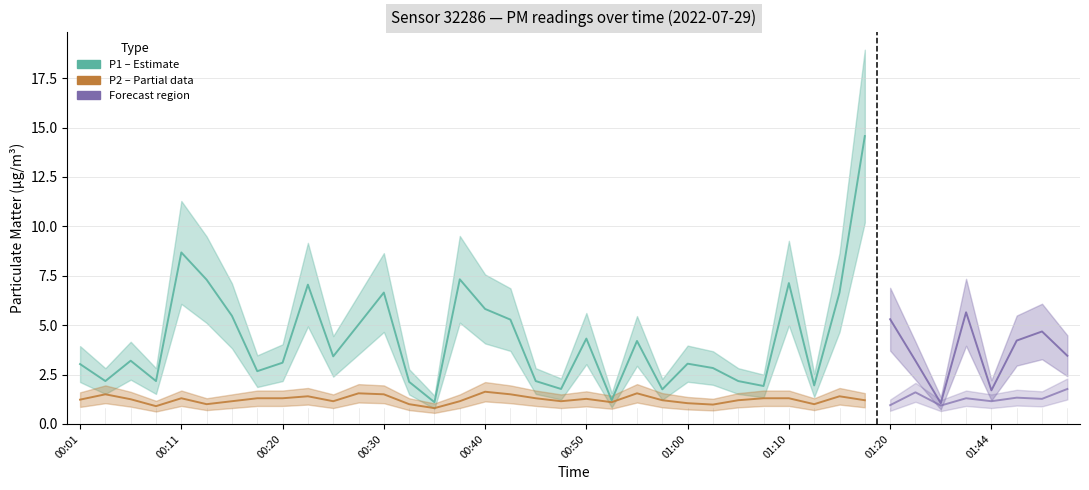

Does the chart have visible grid lines?

Yes